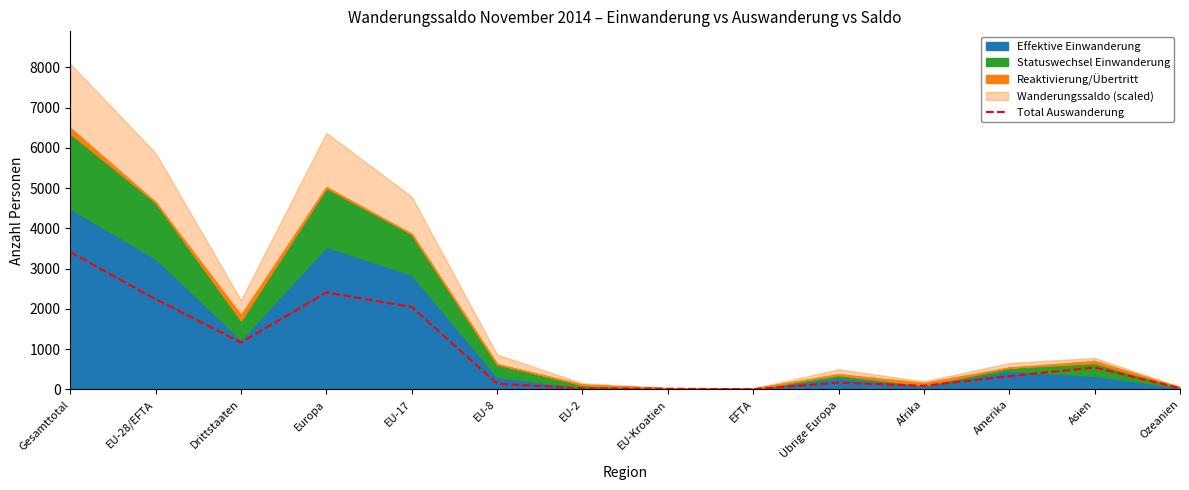

What is the sum of the values at EFTA and Europa?

2416